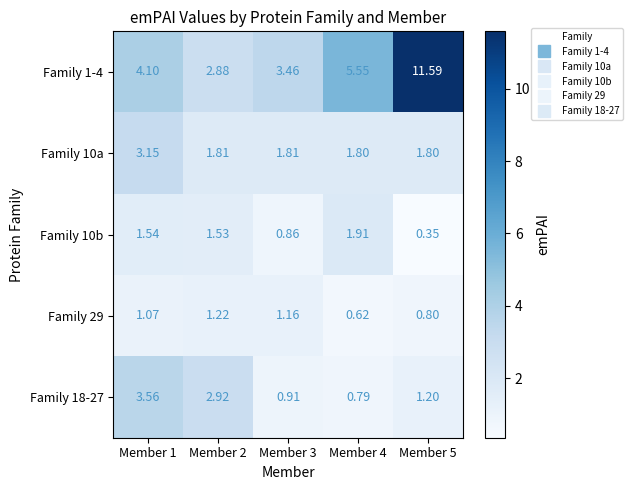

Is the value of Family 18-27 at Member 1 greater than the value of Family 1-4 at Member 4?

No